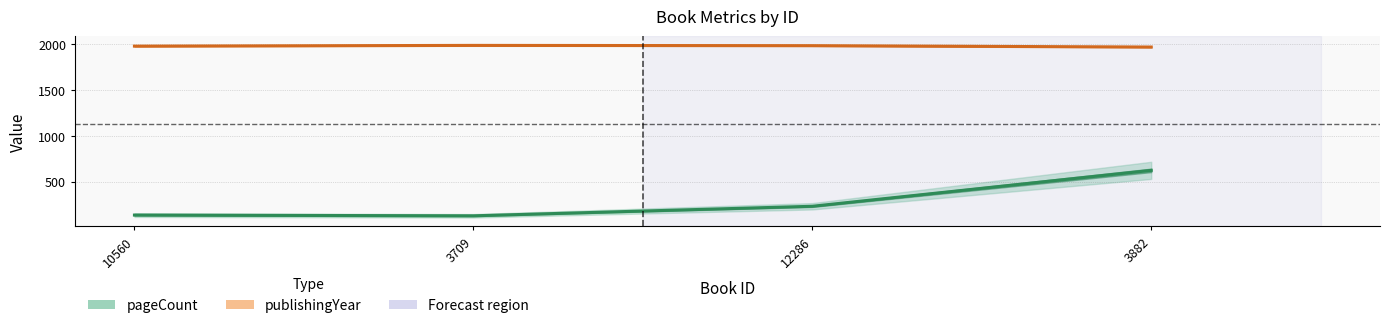

Does the chart display data point markers on the line(s)?

No